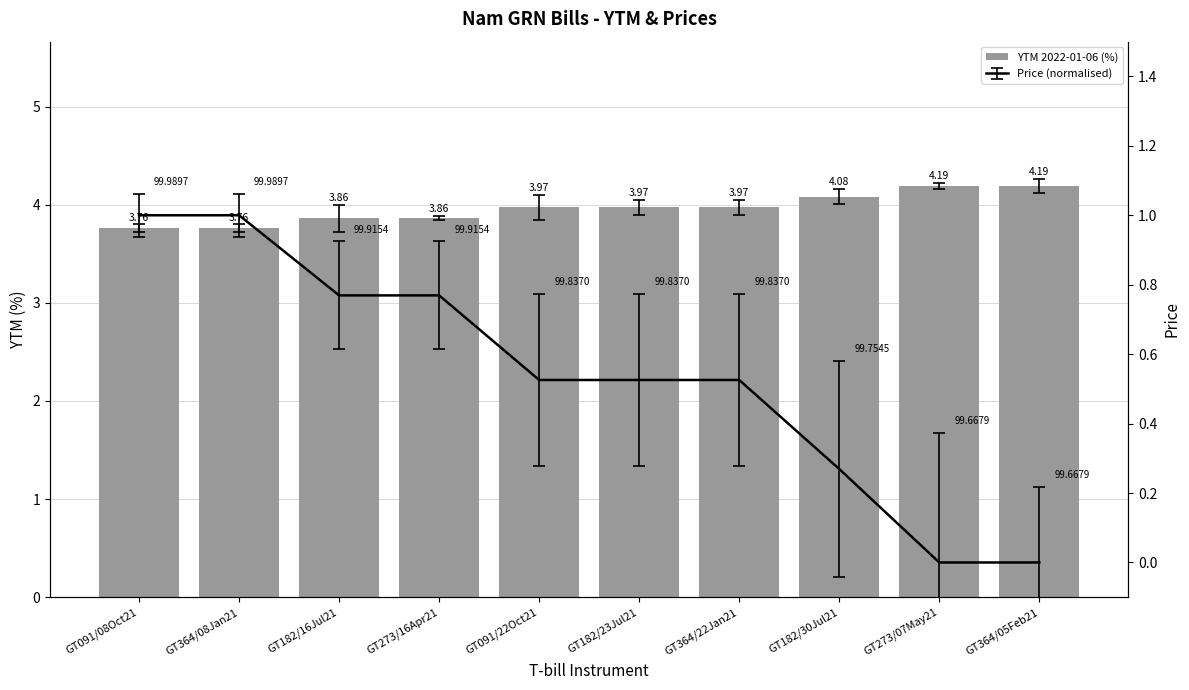

Reading left to right, list all the values displayed in this chart.

3.8	3.8	3.9	3.9	4.0	4.0	4.0	4.1	4.2	4.2